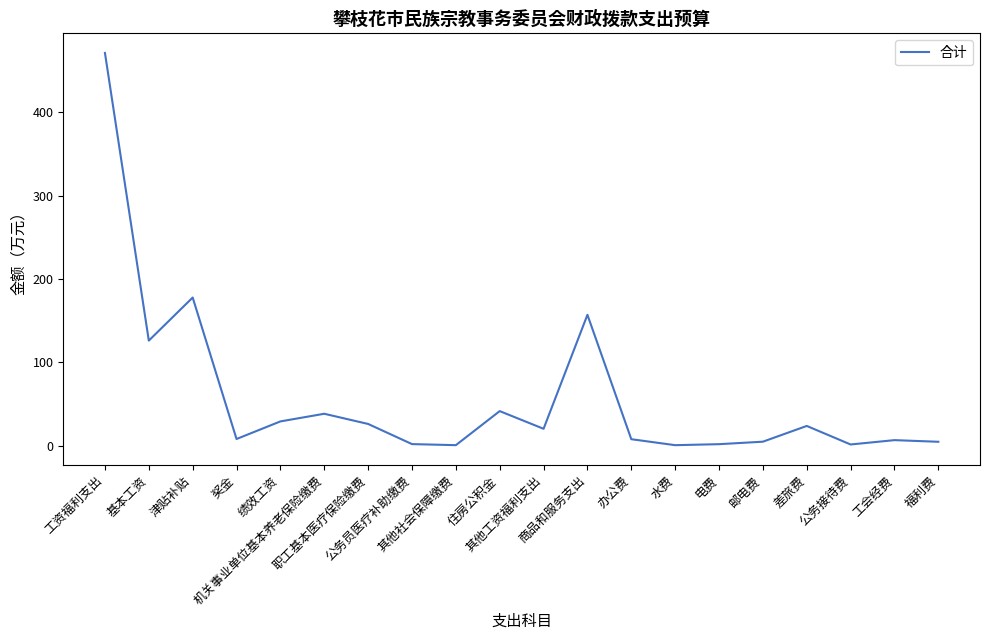

Does the chart display data point markers on the line(s)?

No